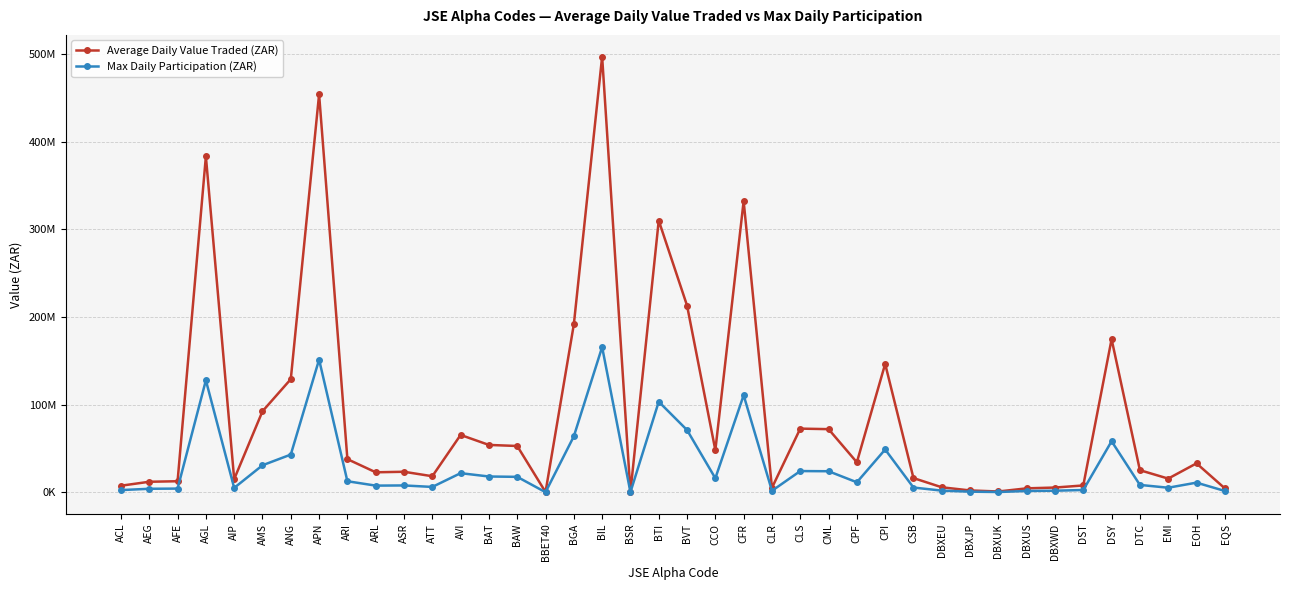

Which series has the largest total across all categories?

Average Daily Value Traded (ZAR)